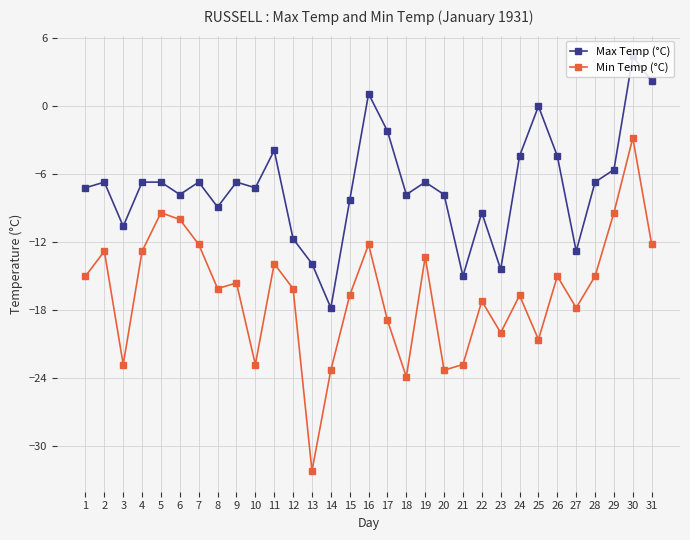

Is it true that Max Temp (°C) equals -10.9 at 4?

False